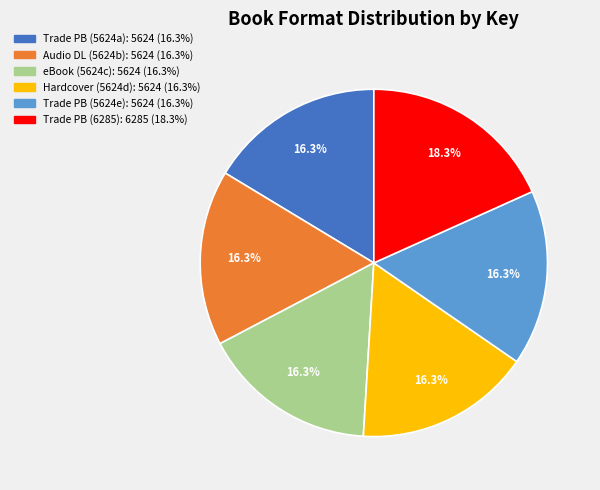

Is the sum of Trade PB (5624a): 5624 (16.3%) and Trade PB (5624e): 5624 (16.3%) greater than half?

No